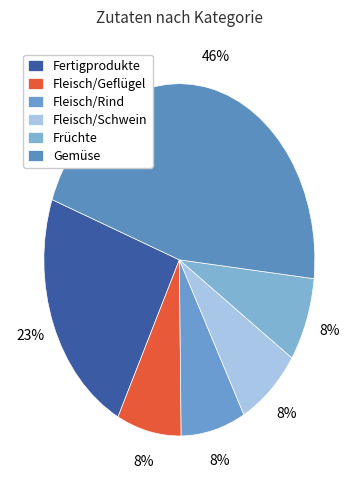

To the nearest percent, what portion does Fleisch/Schwein represent?

8%